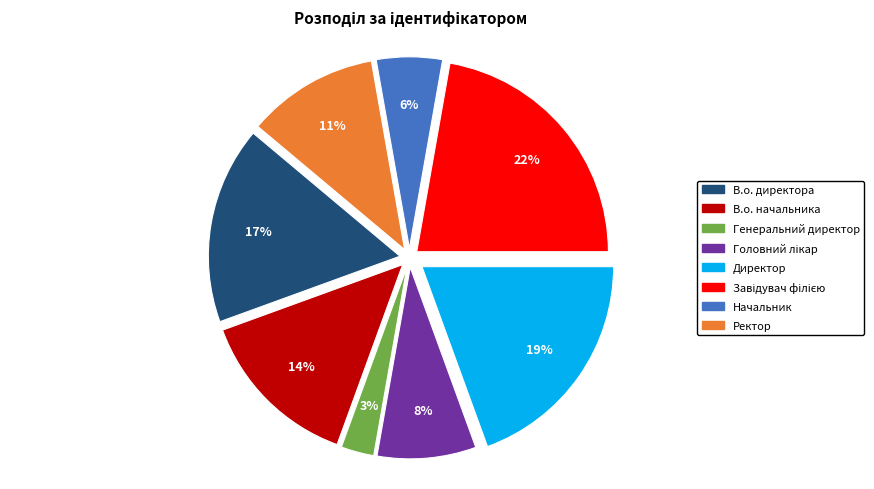

To the nearest percent, what is the average slice percentage?

12%